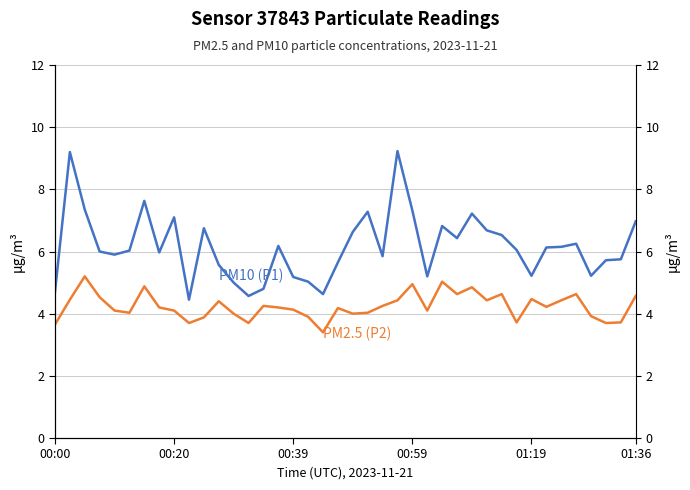

True or false: P1 and P2 cross at least once.

False